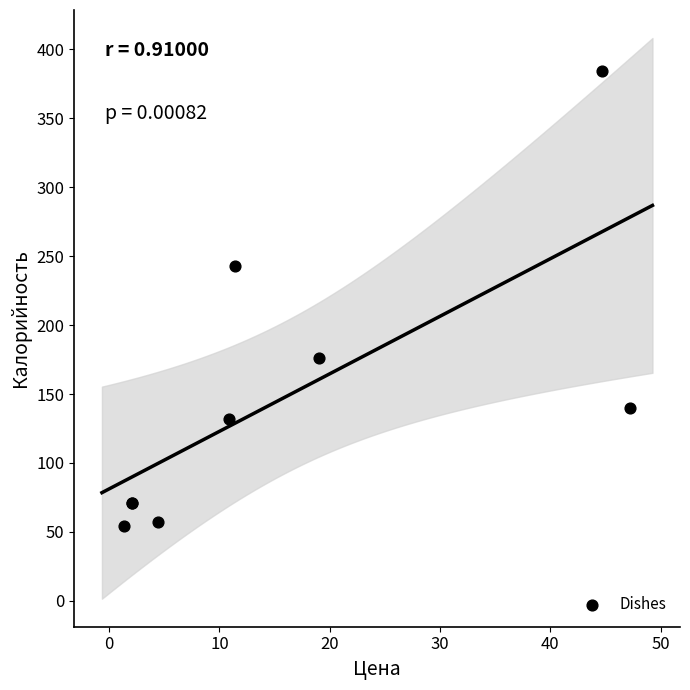

What Y value in the scatter plot is closest to 219?

243